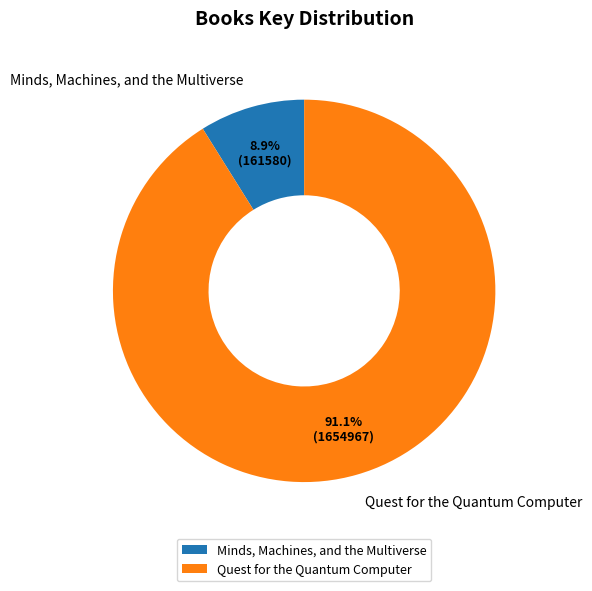

To the nearest percent, what percentage of the pie is Minds, Machines, and the Multiverse?

9%